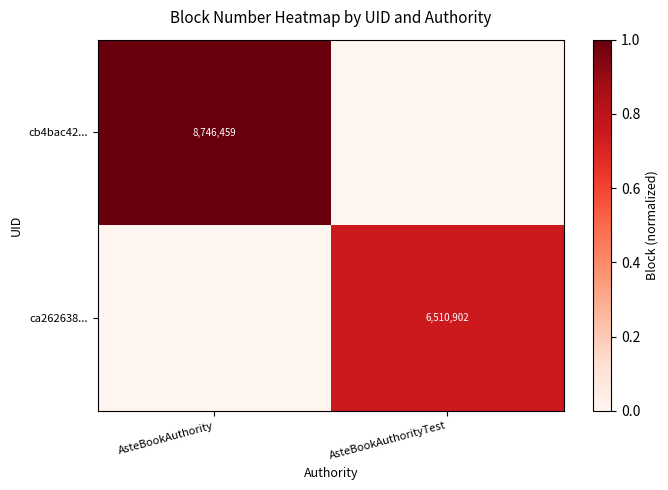

Is it true that ca262638... equals 6510902 at AsteBookAuthorityTest?

True